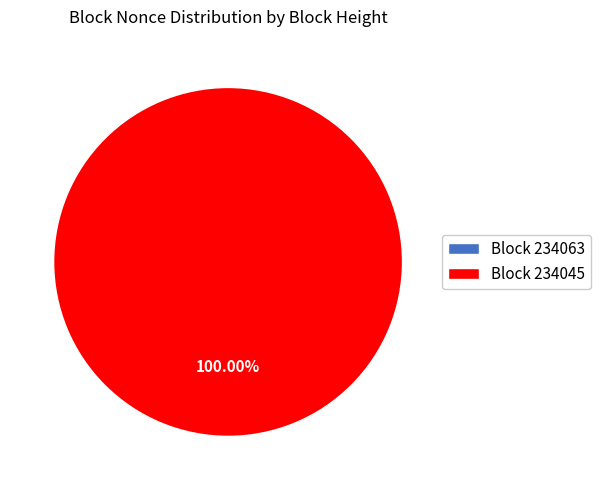

Which category accounts for the majority?

234045